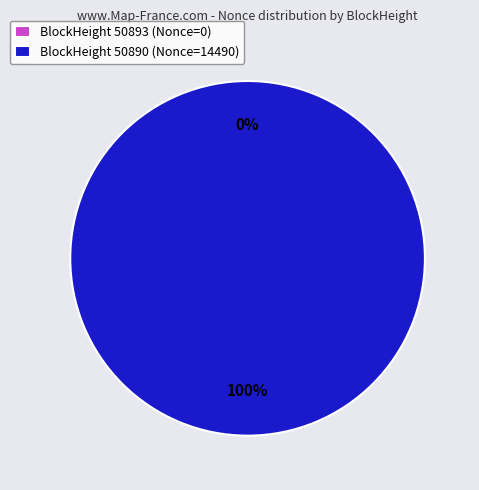

Count the number of slices in the pie.

2